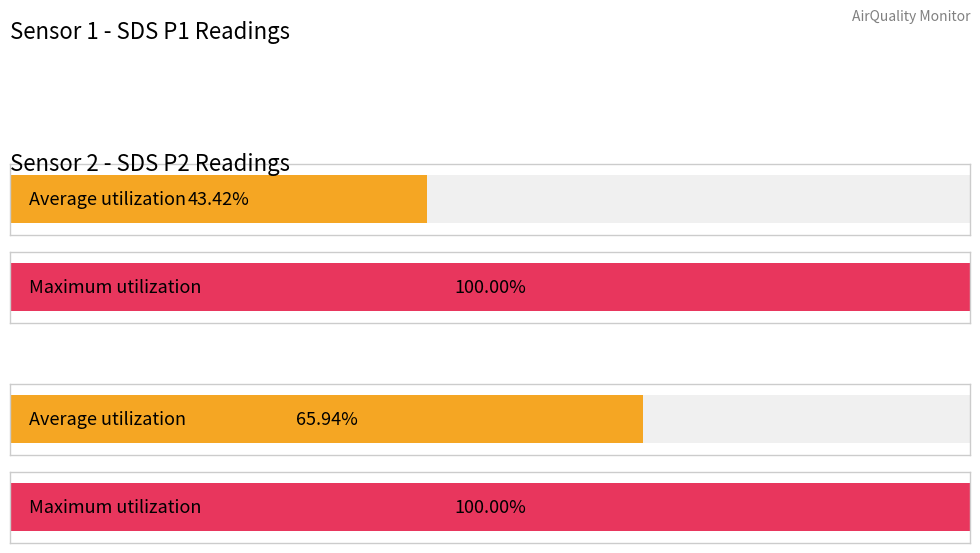

Are the bars grouped side by side (vs. stacked)?

Yes